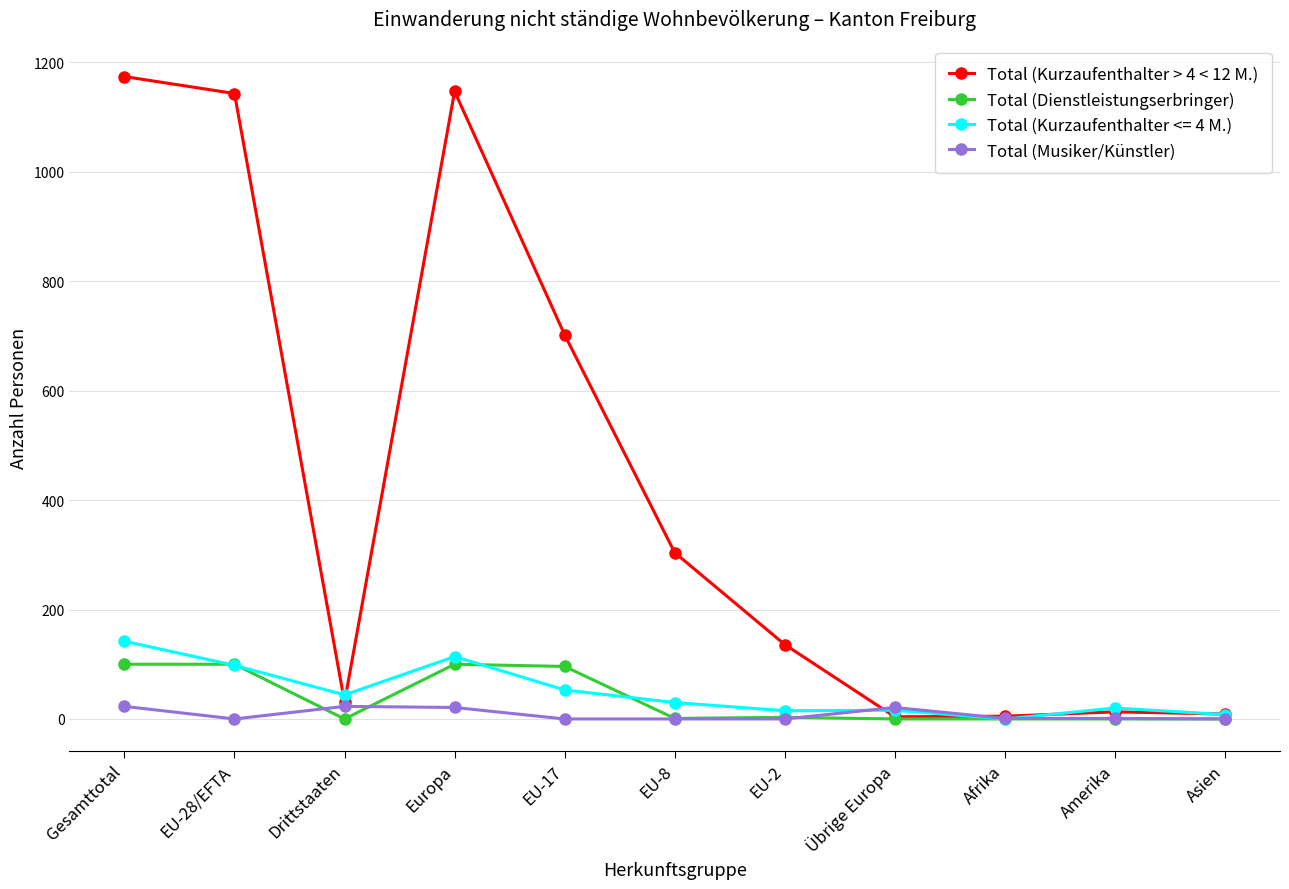

What is the maximum value shown in the chart?

1174